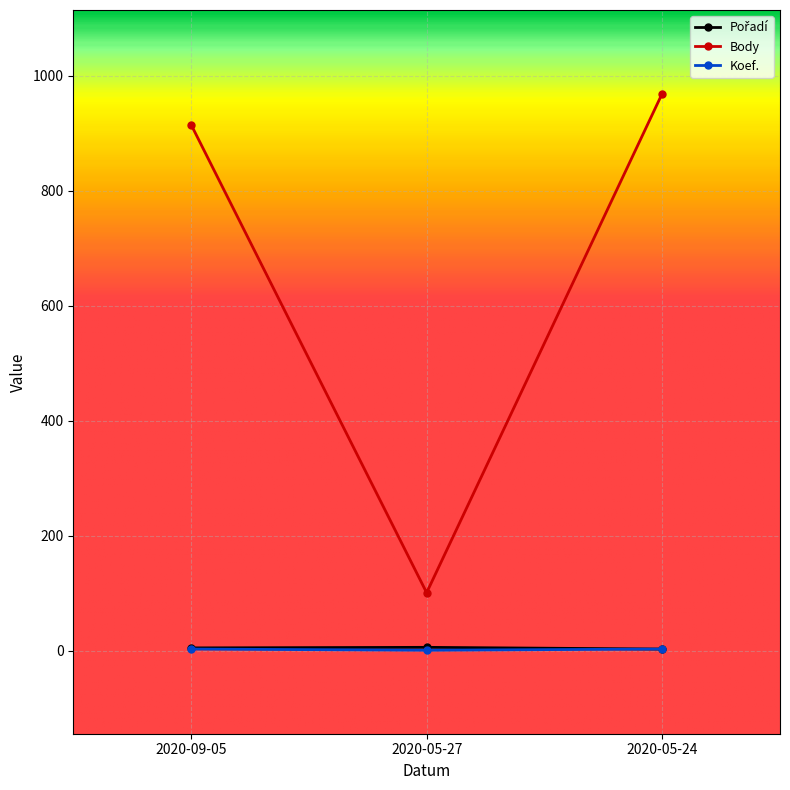

At which category is the sum across all series the highest?

2020-05-24